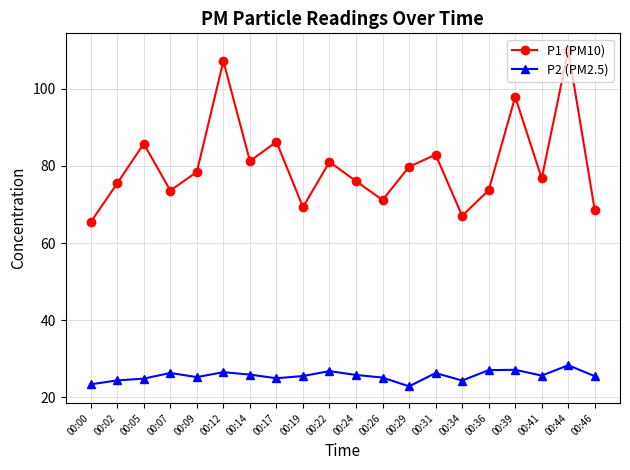

True or false: P1 (PM10) and P2 (PM2.5) cross at least once.

False